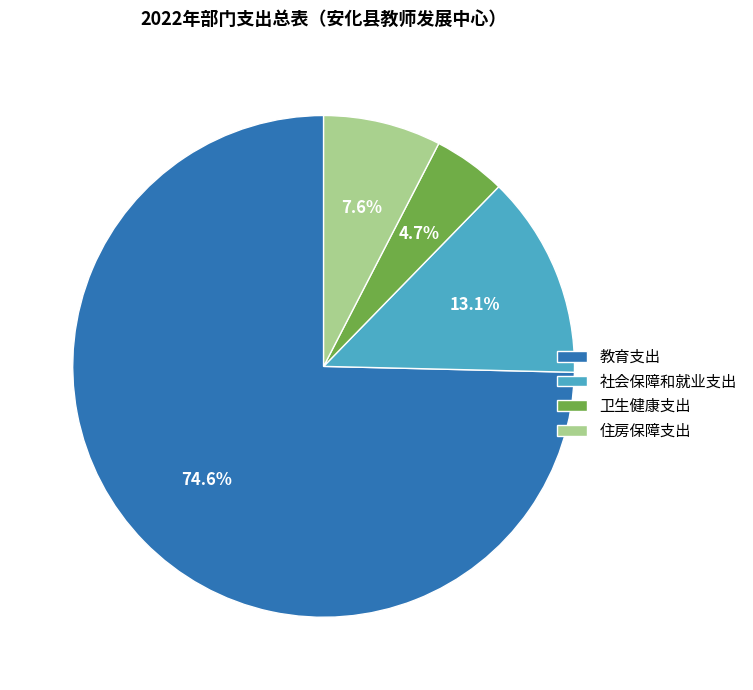

How many segments does this pie chart have?

4